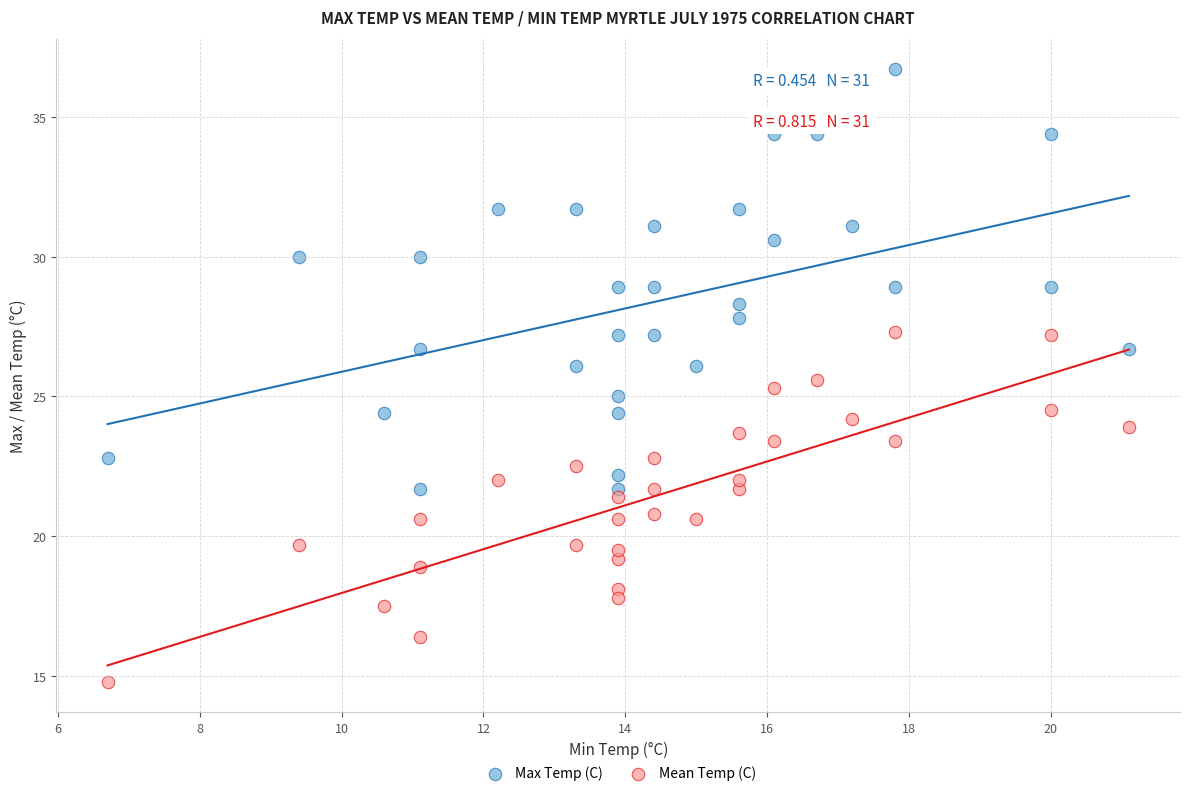

Across all data points, what is the range of Y values (max minus min)?

21.9